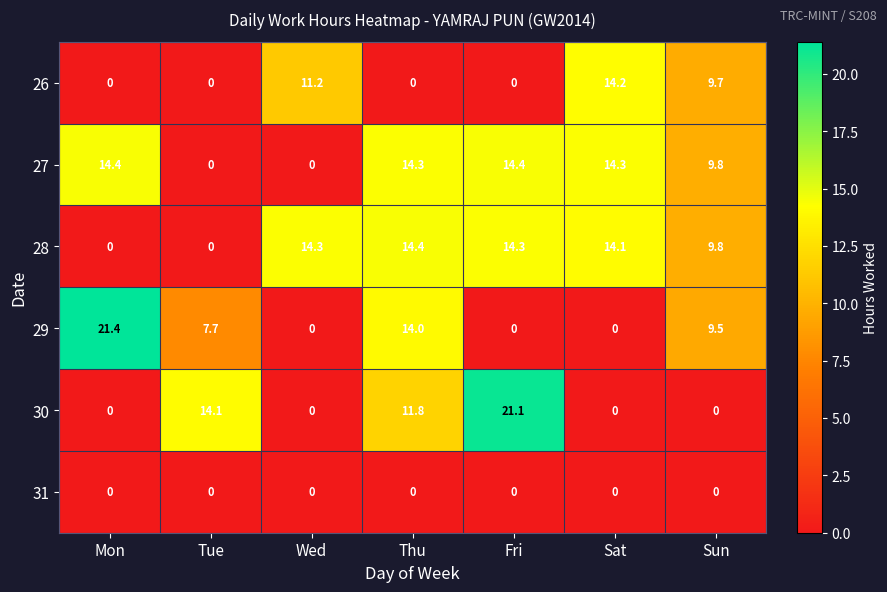

Where is 30 nearest to the value 10?

Thu